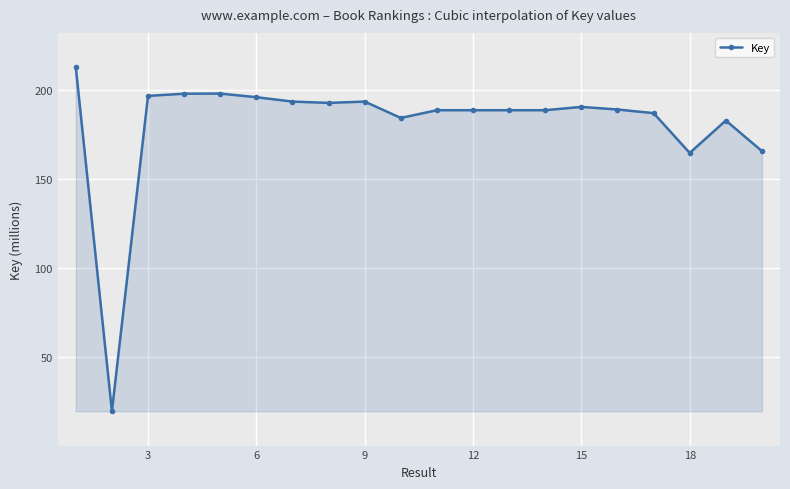

How many lines are shown in the chart?

1